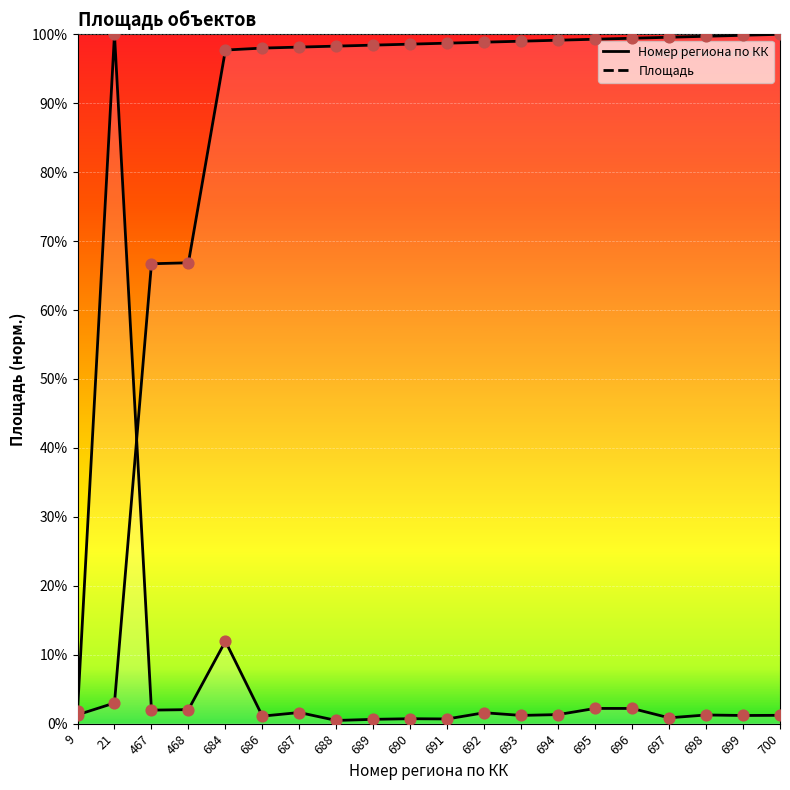

At how many categories does at least one series exceed 34?

19